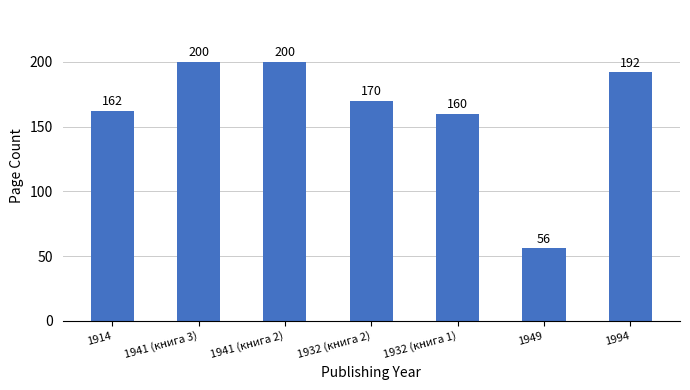

Reading right to left, list all the values displayed in this chart.

192	56	160	170	200	200	162